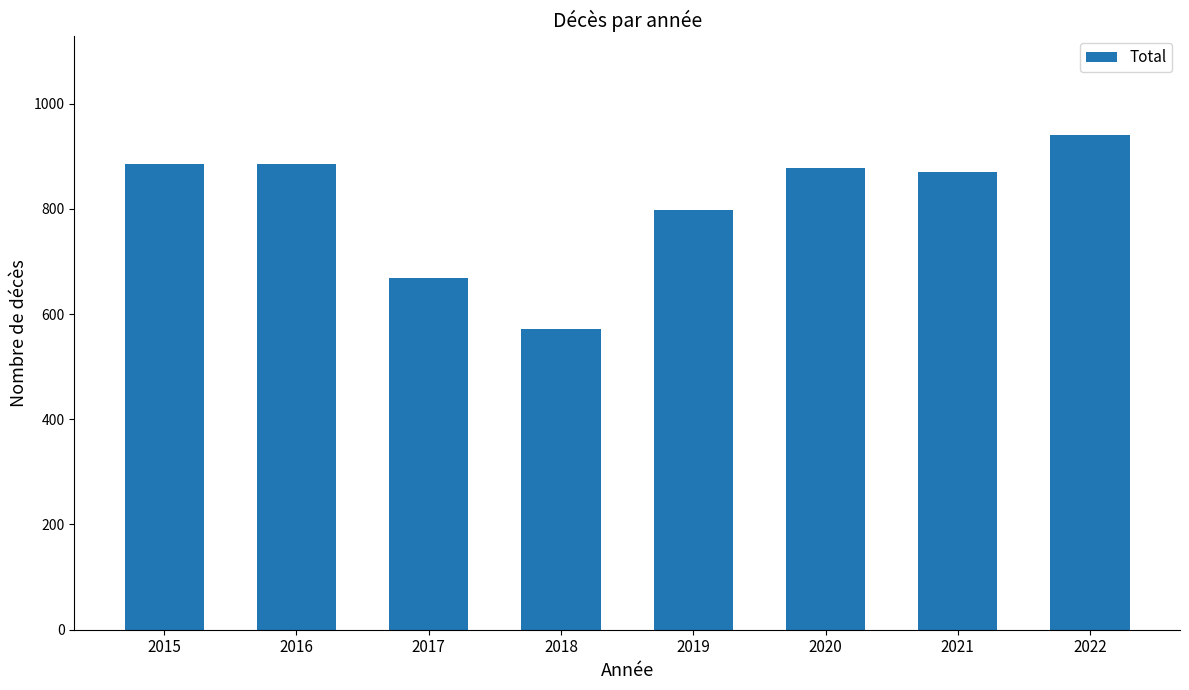

What is the greatest value displayed?

941